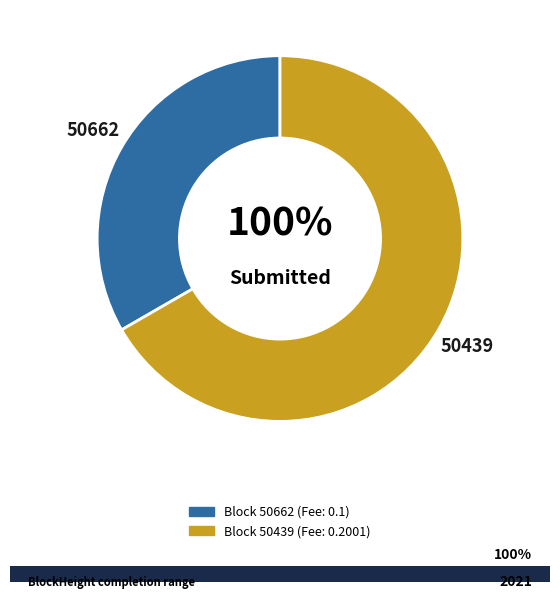

How many slices are in this pie chart?

2